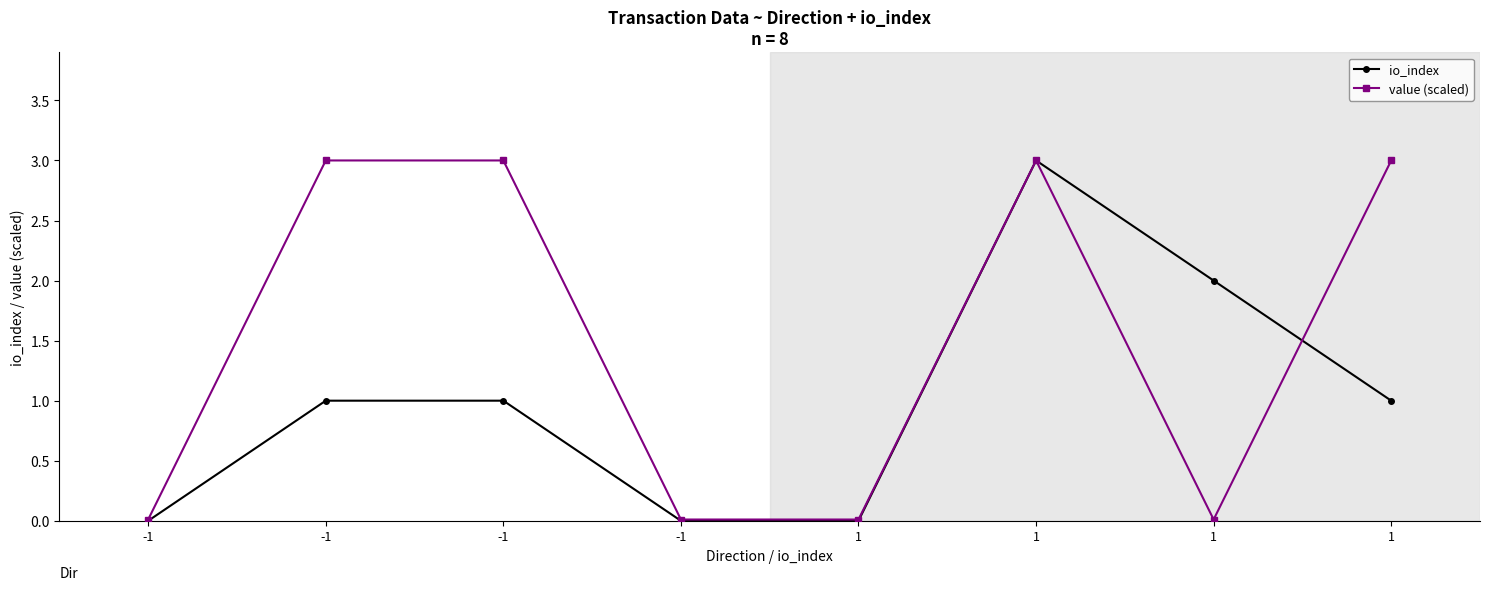

Count the number of categories in the chart.

8